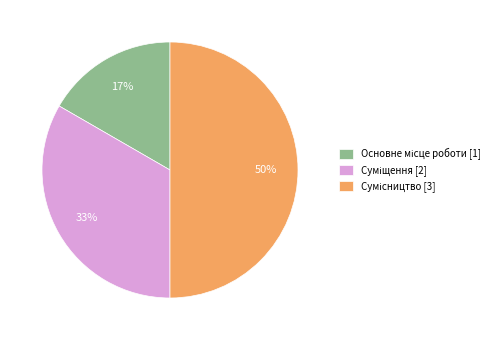

To the nearest percent, what is the difference between the largest and smallest slice percentages?

33%